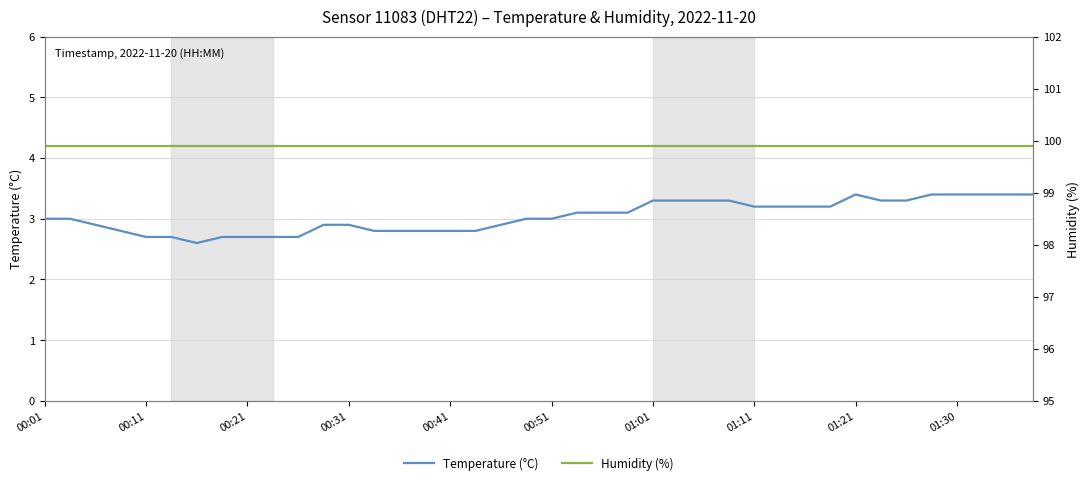

What value does the Temperature (°C) series have at 38?

3.4